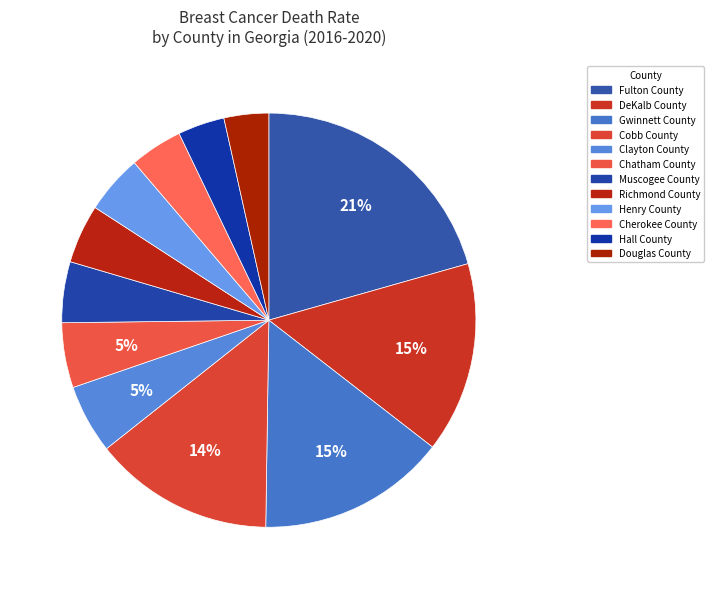

What percentage is the Cobb County slice, to the nearest percent?

14%